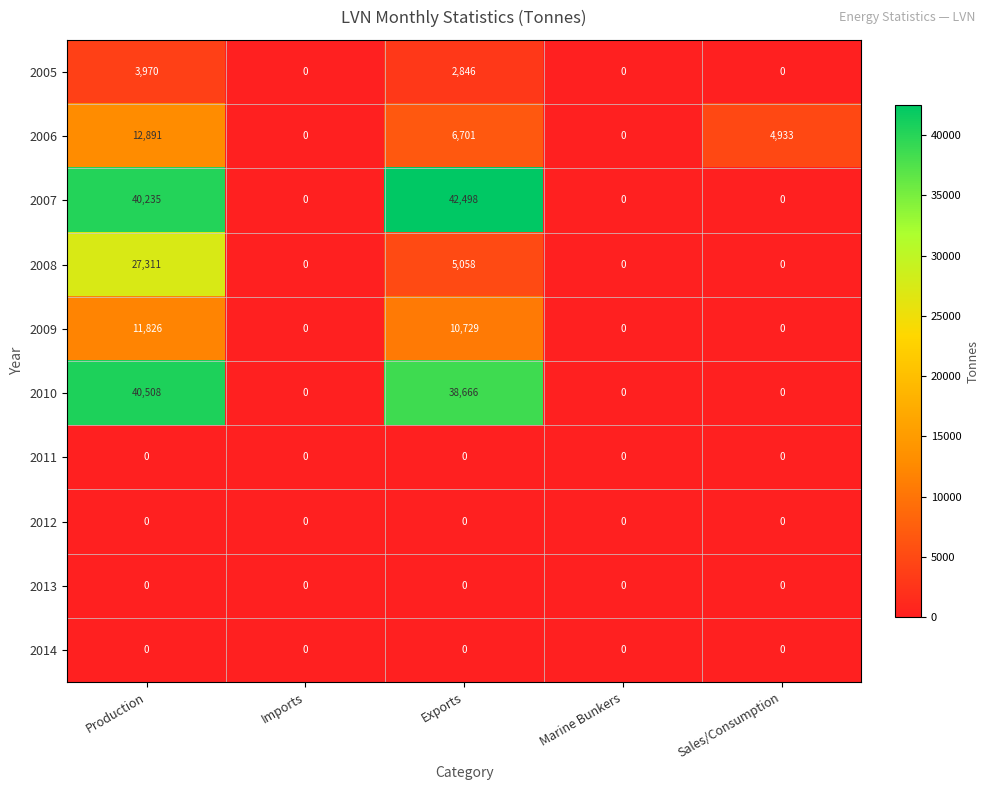

Which label corresponds to the largest value in the chart?

Exports